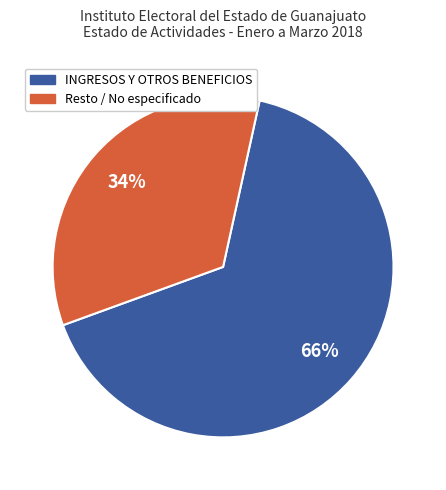

Is there any slice that represents more than half of the pie?

Yes